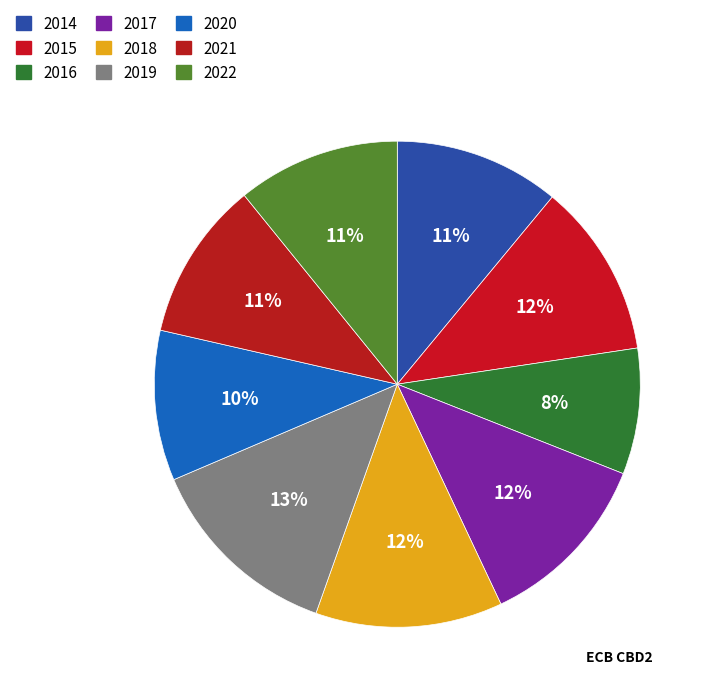

Does any single category account for the majority?

No